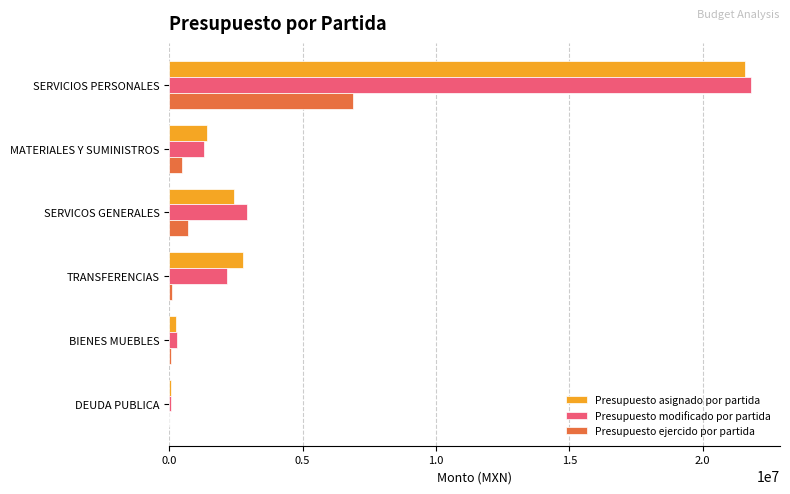

The value of Presupuesto asignado por partida at SERVICIOS PERSONALES is 28954868. True or false?

False